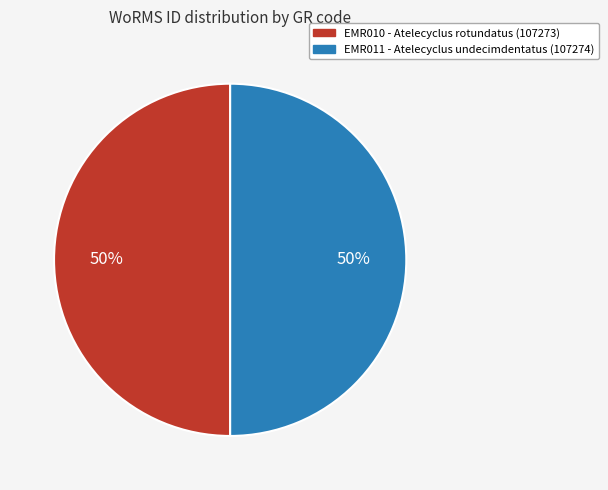

To the nearest percent, what percentage of the pie is EMR011?

50%